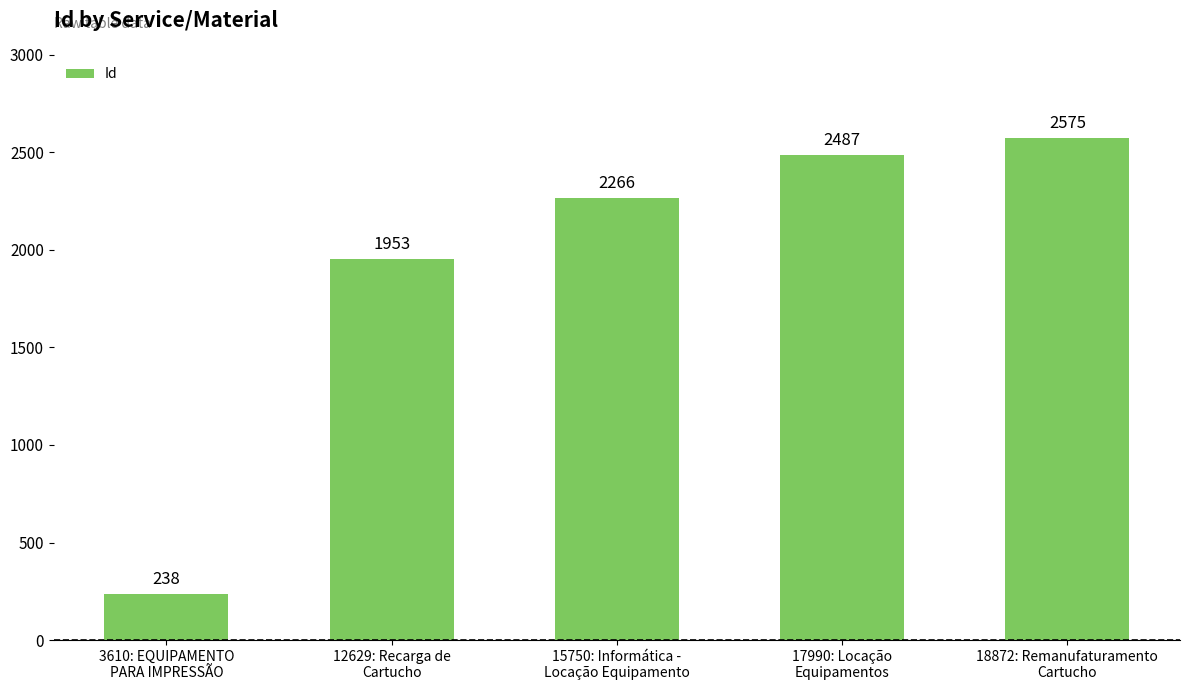

What is the value of the 3rd bar from the left?

2266